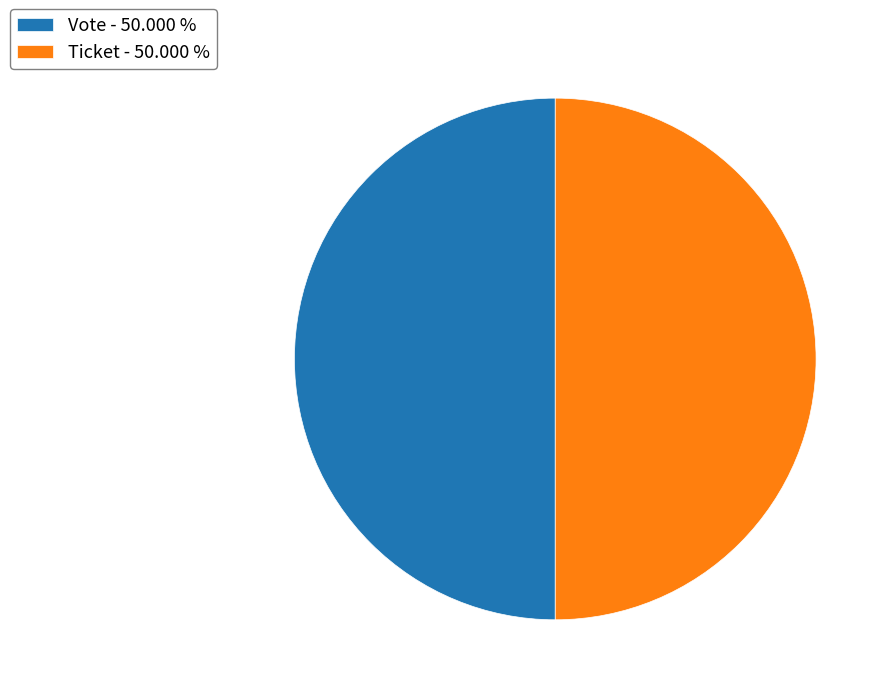

What is the ratio of the value at Ticket - 50.000 % to the value at Vote - 50.000 %?

1.0